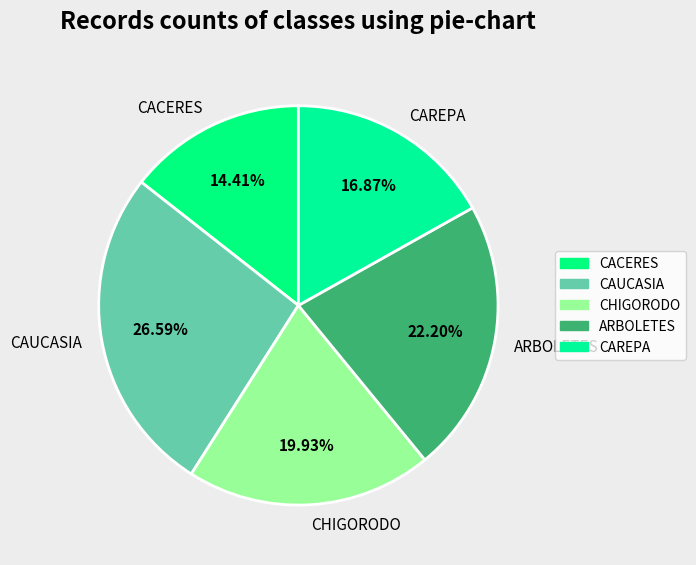

True or false: CHIGORODO accounts for 20% of the total.

True